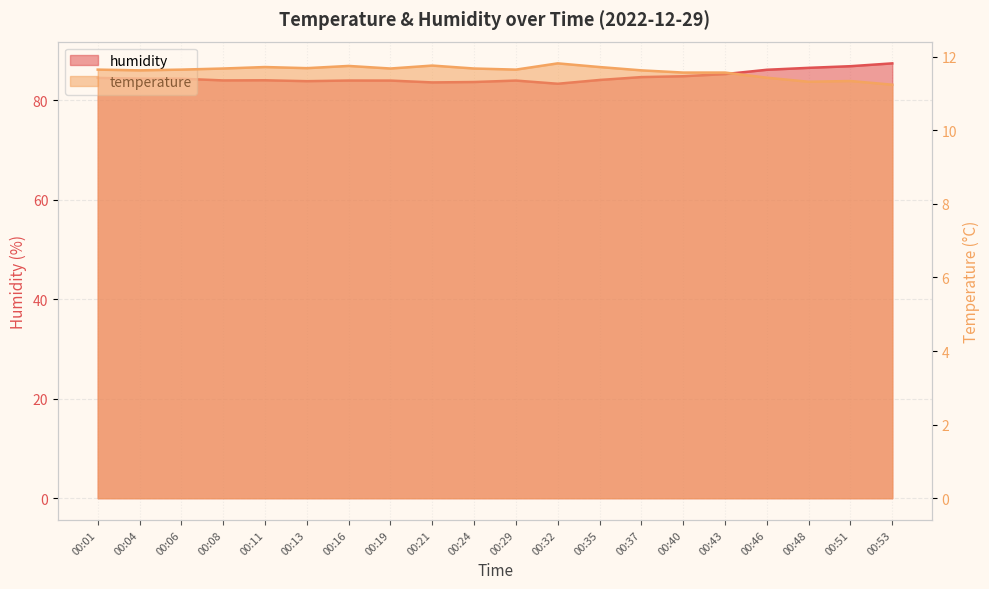

What is the value of the temperature point at the 2nd from the left?

11.6